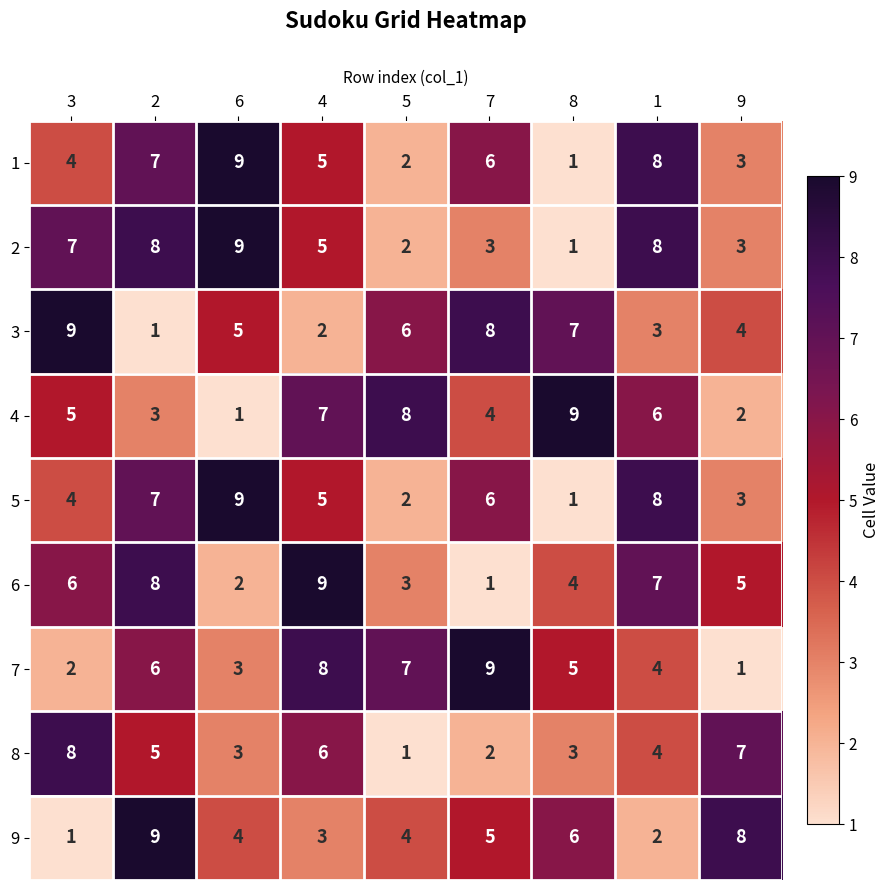

At which label does 6 reach its minimum?

7